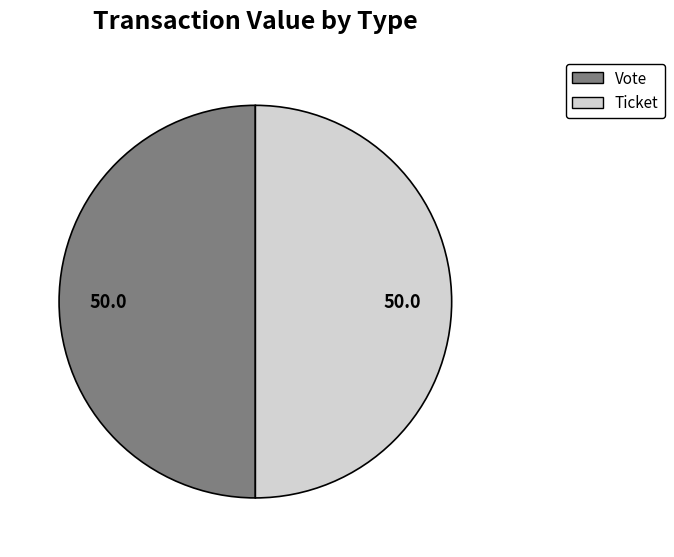

What is the largest slice in the pie chart?

Vote (index=1)